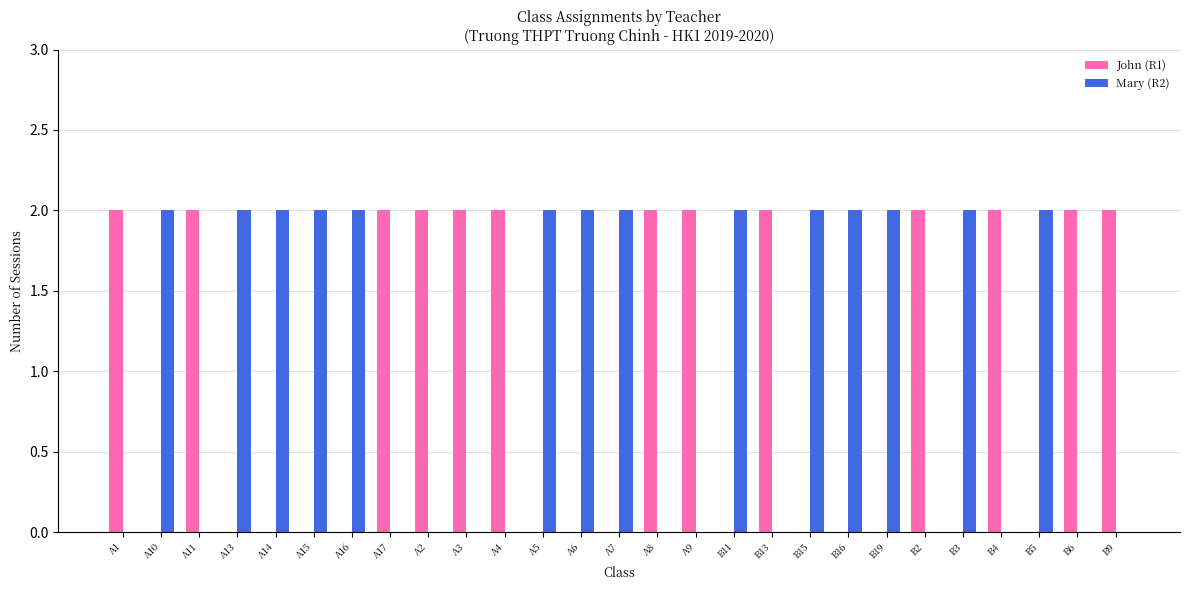

Is the value of John (R1) at A7 greater than the value of Mary (R2) at B3?

No